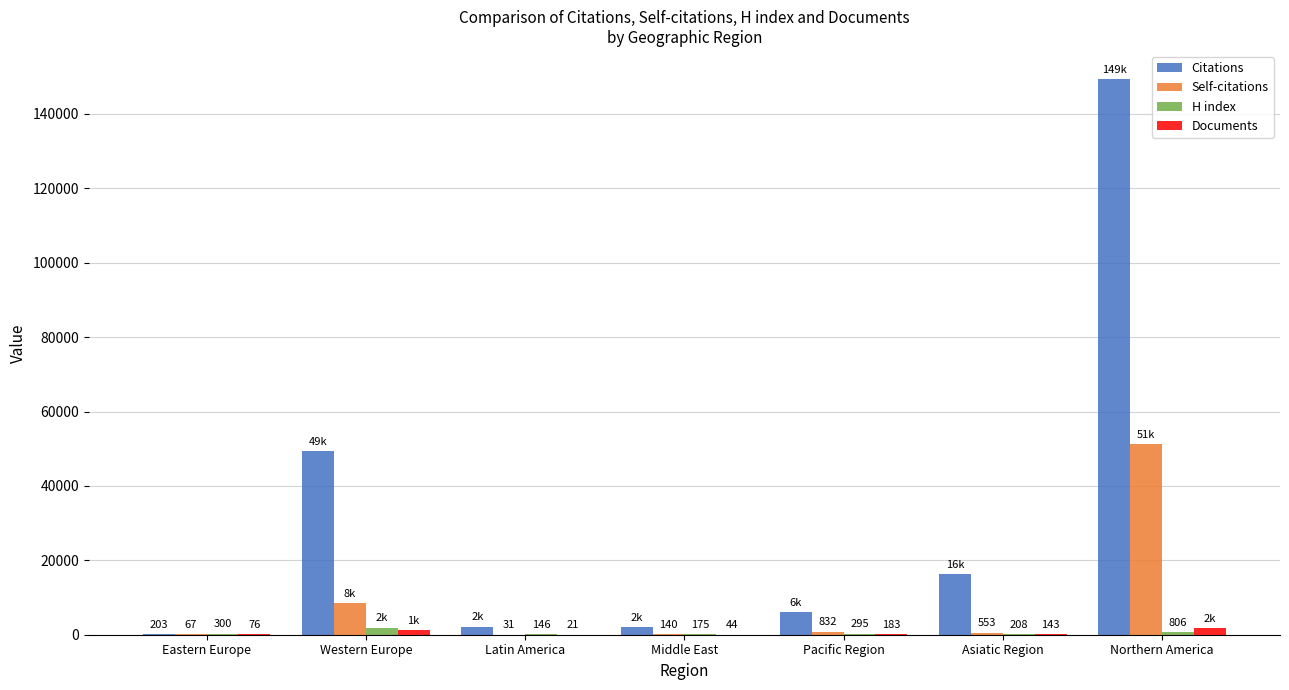

At which label does H index first exceed 295?

Eastern Europe